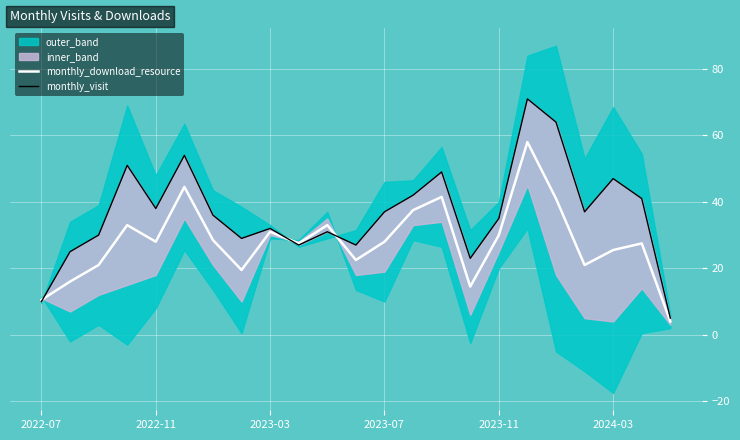

What is the minimum value for monthly_download_resource?

4.0